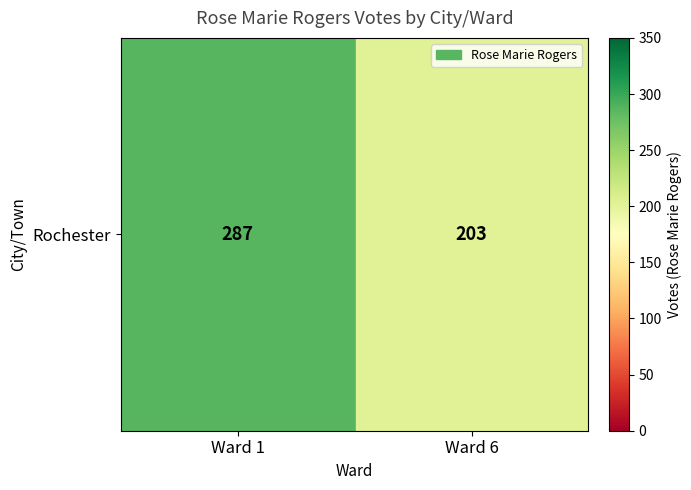

What is the smallest value displayed?

203